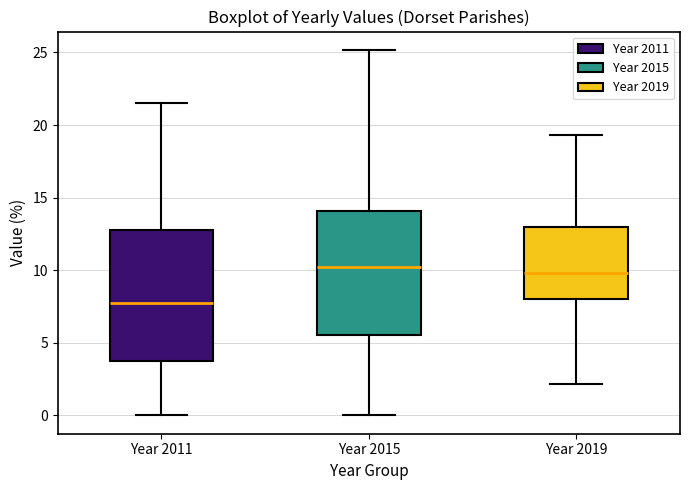

Reading left to right, transcribe this box plot: for each box, give where its median line is, the range the box spans, and where its two whiskers end, as read against the y-axis. The values are not printed on the chart, so give them approximately, as read against the axis.

Year 2011: median 8.0, box 4.0 to 13.0, whiskers 0.0 to 21.5
Year 2015: median 10.0, box 5.5 to 14.0, whiskers 0.0 to 25.0
Year 2019: median 10.0, box 8.0 to 13.0, whiskers 2.0 to 19.5